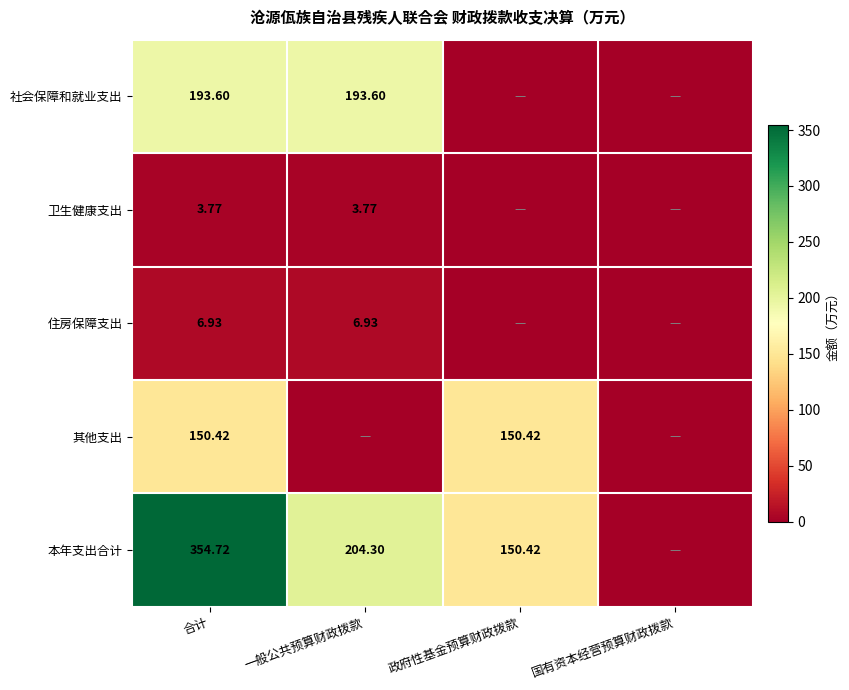

Is the value of 社会保障和就业支出 at 一般公共预算财政拨款 greater than the value of 本年支出合计 at 政府性基金预算财政拨款?

Yes